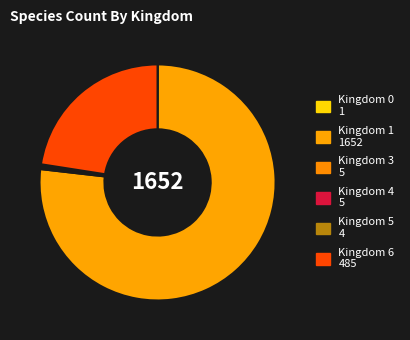

Count the number of slices in the pie.

6